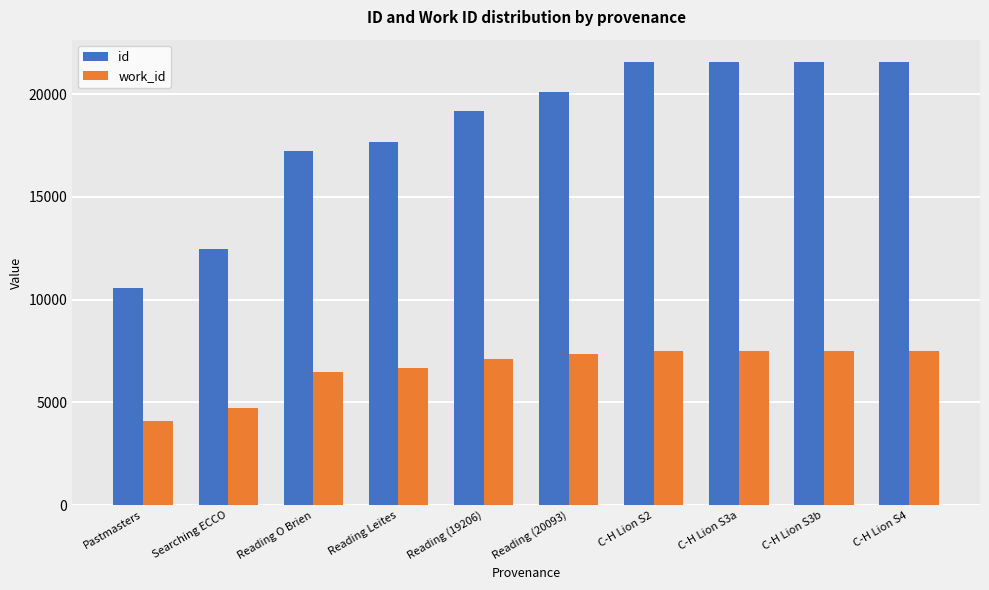

At which category does the chart reach its minimum across all series?

Pastmasters